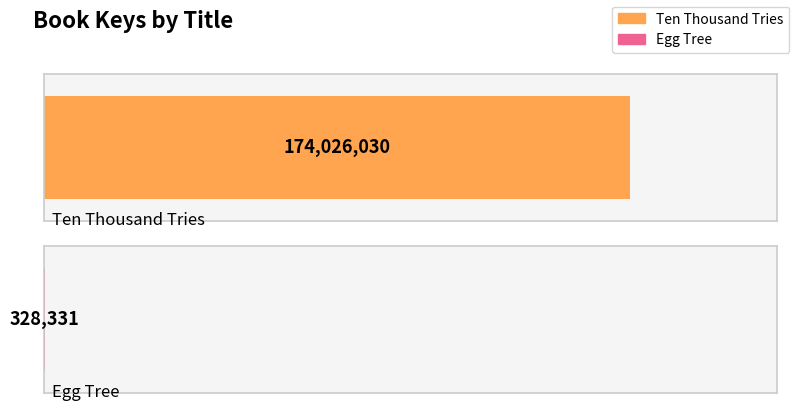

Does the chart contain any negative values?

No